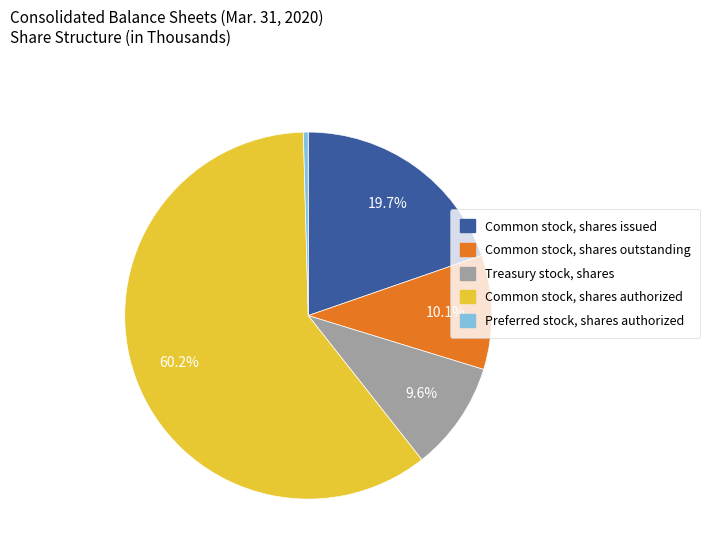

To the nearest percent, what is the average slice percentage?

20%